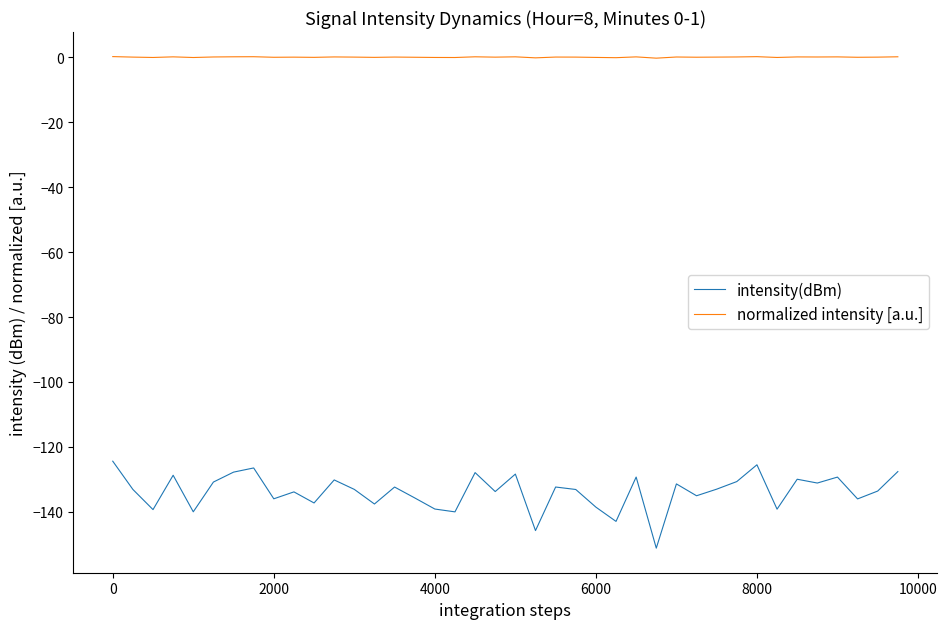

List the series in order of their overall mean, highest first.

normalized intensity [a.u.], intensity(dBm)